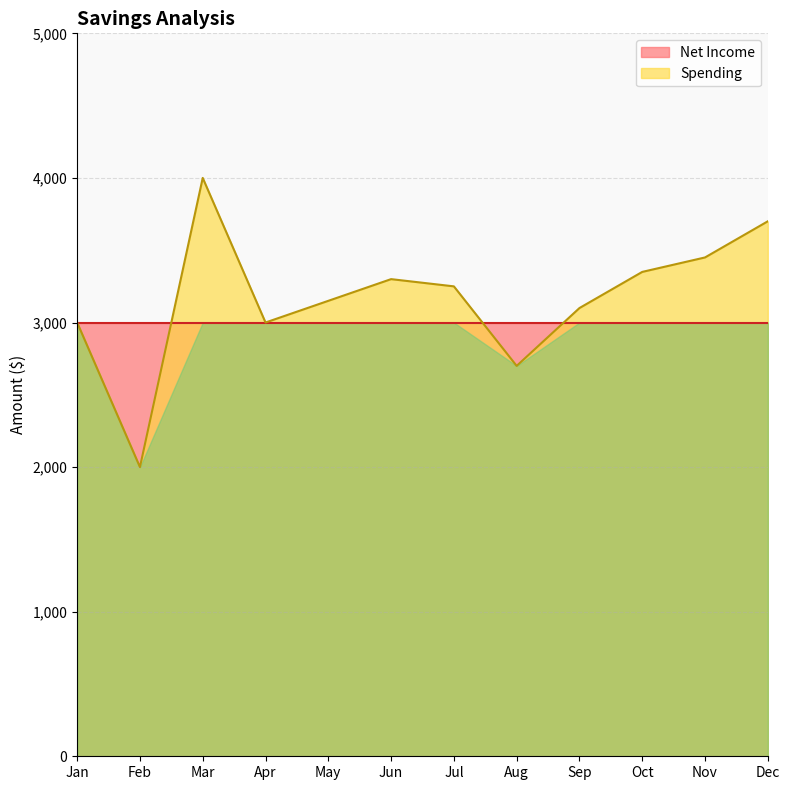

True or false: there are more than 2 points higher than both neighbors.

False